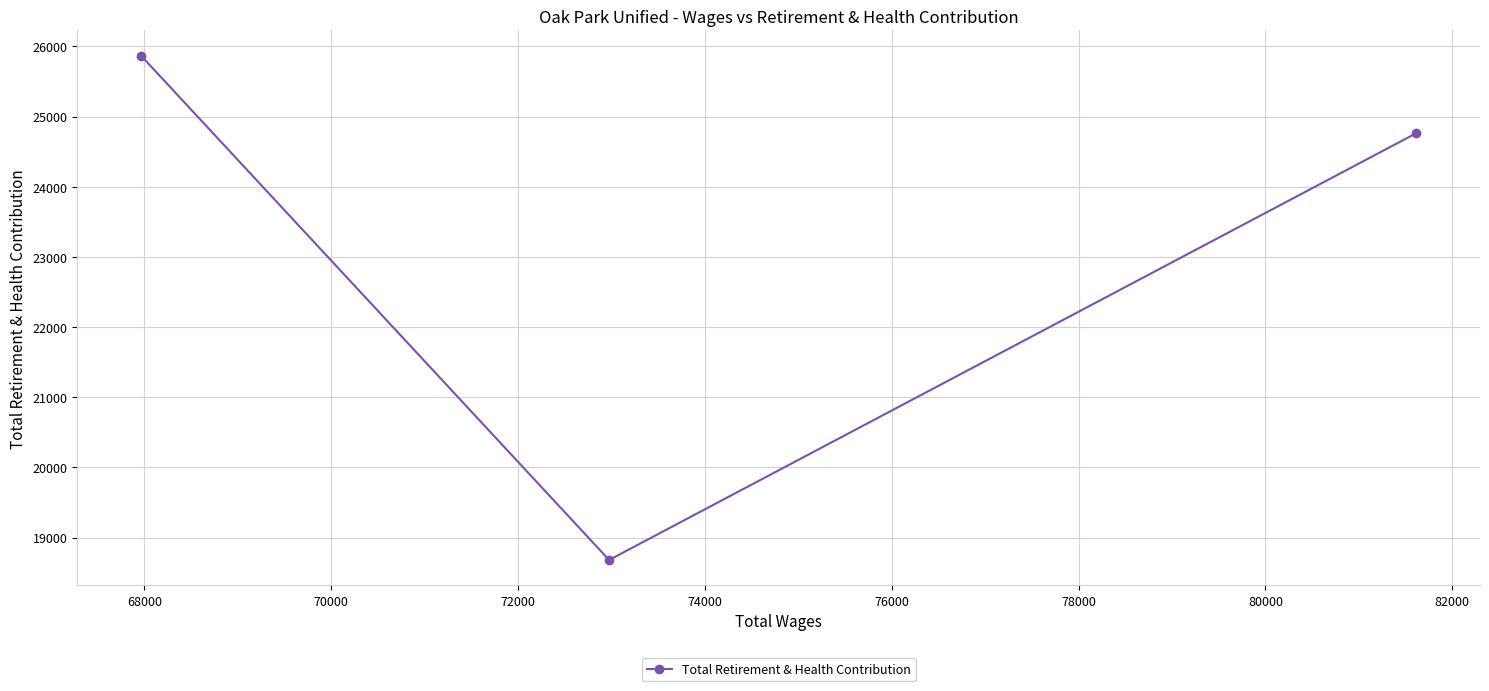

What is the value of the 3rd point from the left?

24762